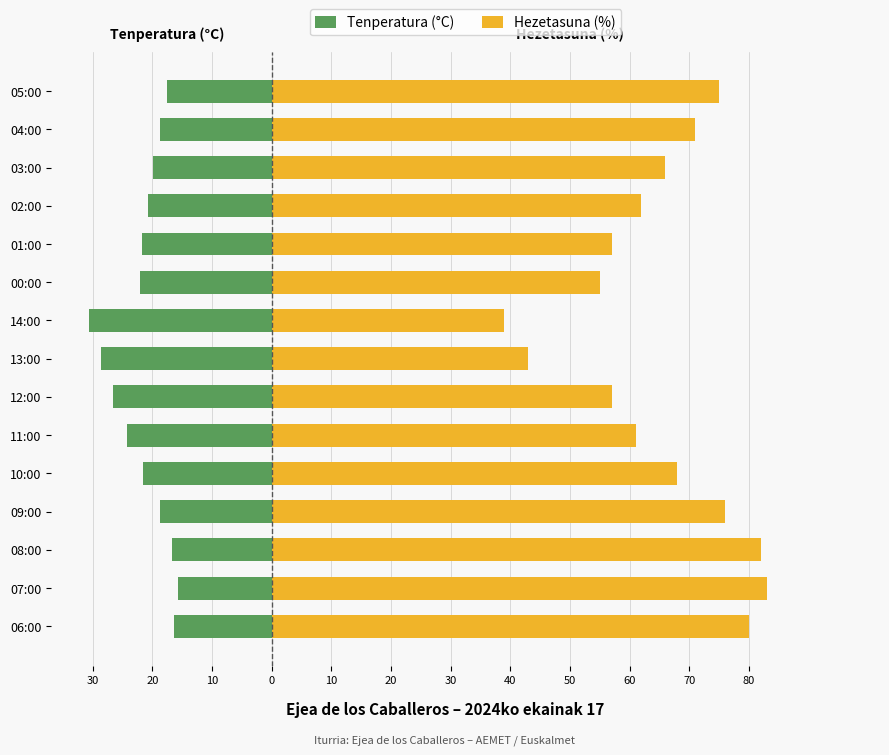

At how many categories does at least one series exceed -30?

15